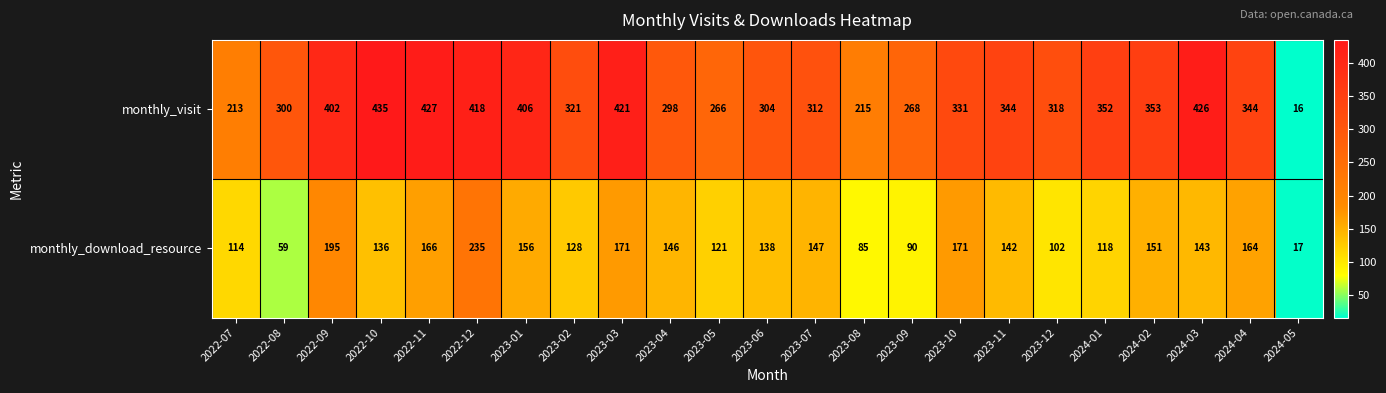

At which label does monthly_visit first exceed 331?

2022-09